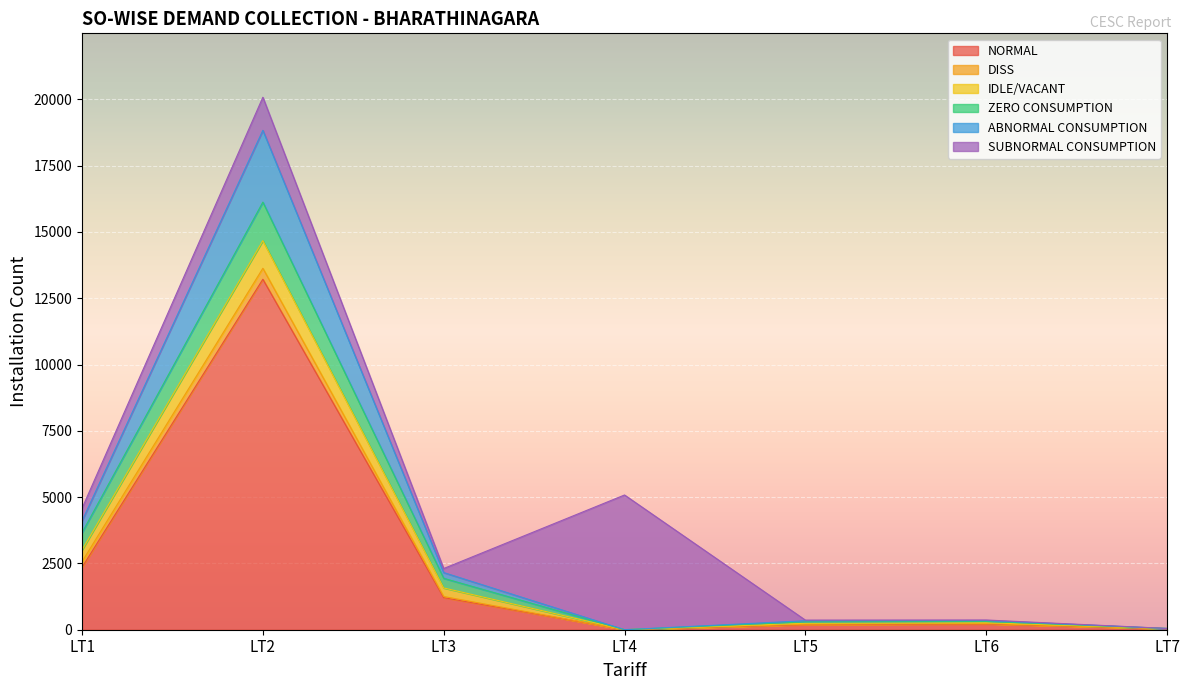

Between LT3 and LT4, which series saw the biggest shift?

SUBNORMAL CONSUMPTION